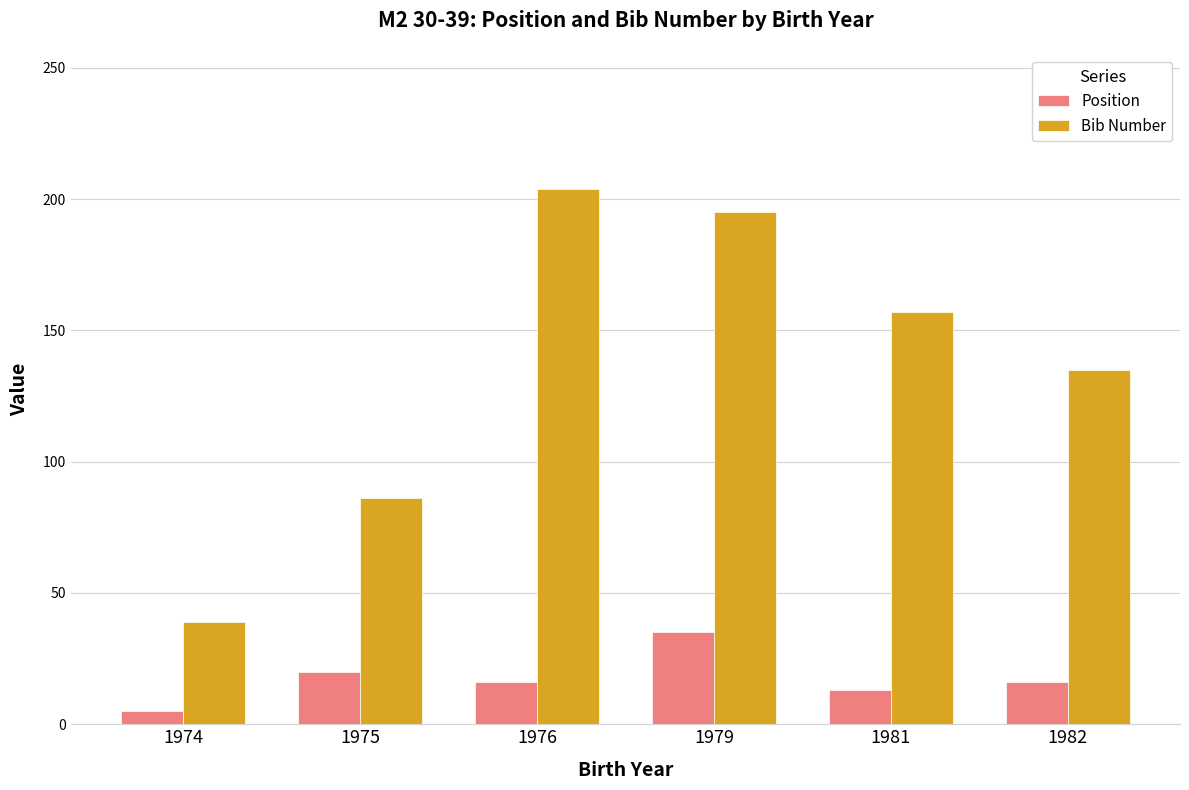

Is the value of Position at 1981 greater than the value of Bib Number at 1982?

No